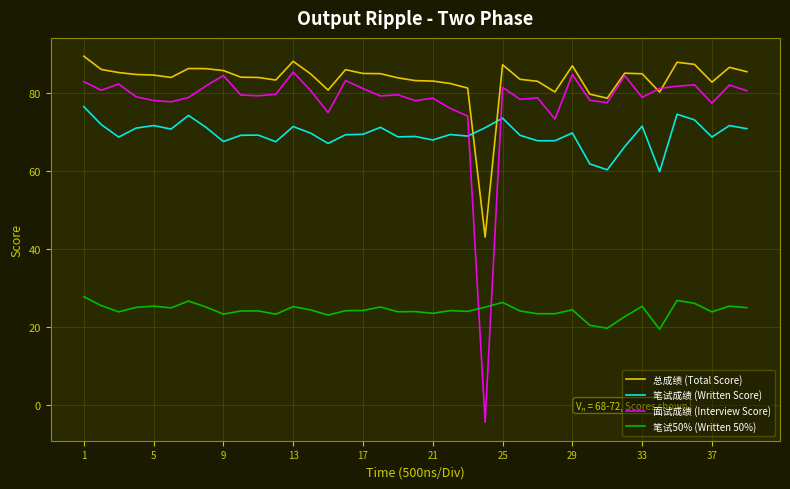

What is the minimum value for 笔试成绩 (Written Score)?

59.9